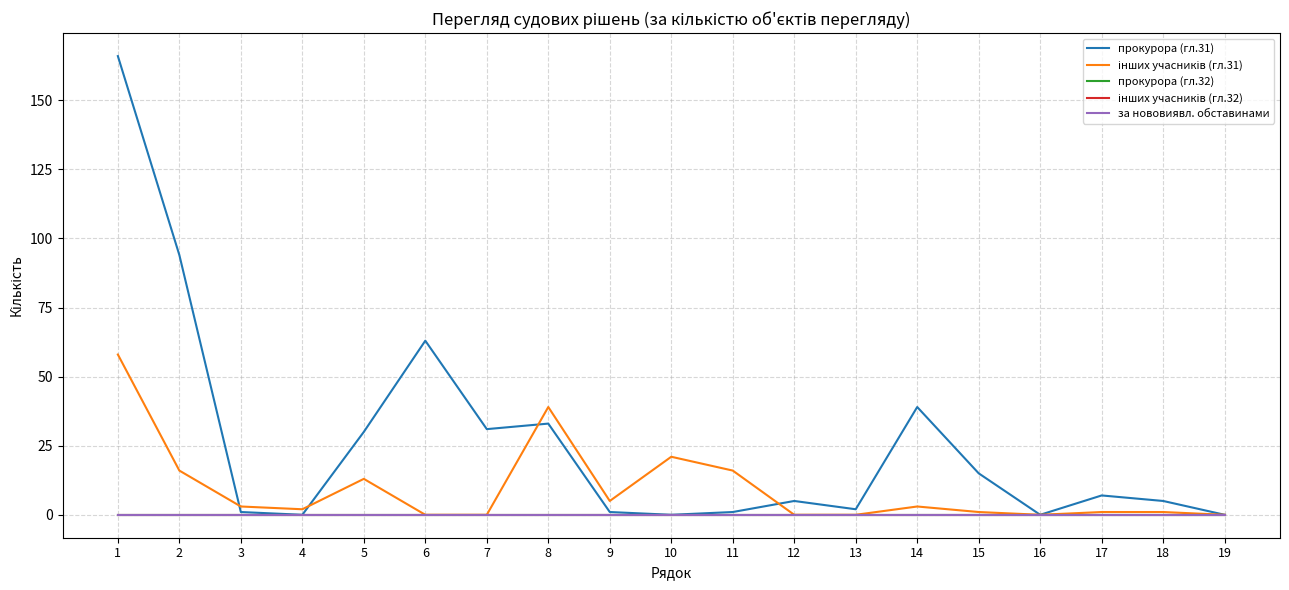

What value does the прокурора (гл.31) series have at 9?

1